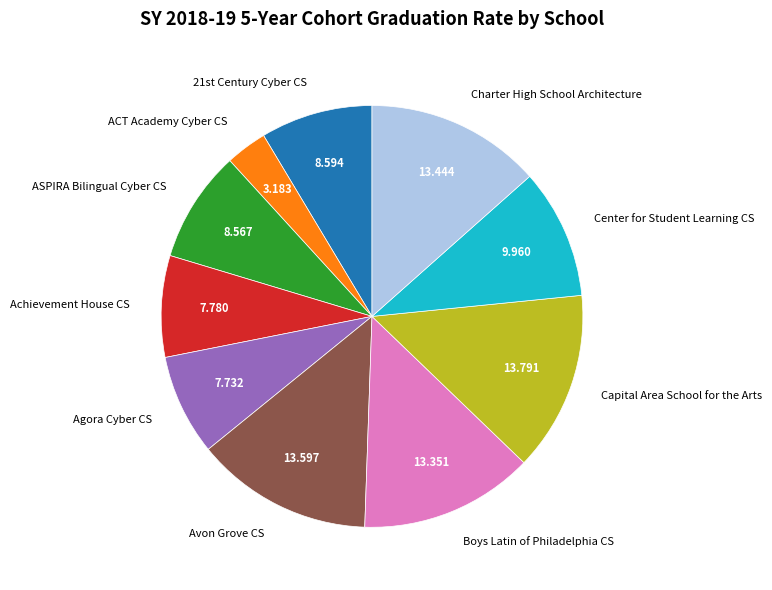

Between Boys Latin of Philadelphia CS and ASPIRA Bilingual Cyber CS, which is larger?

Boys Latin of Philadelphia CS